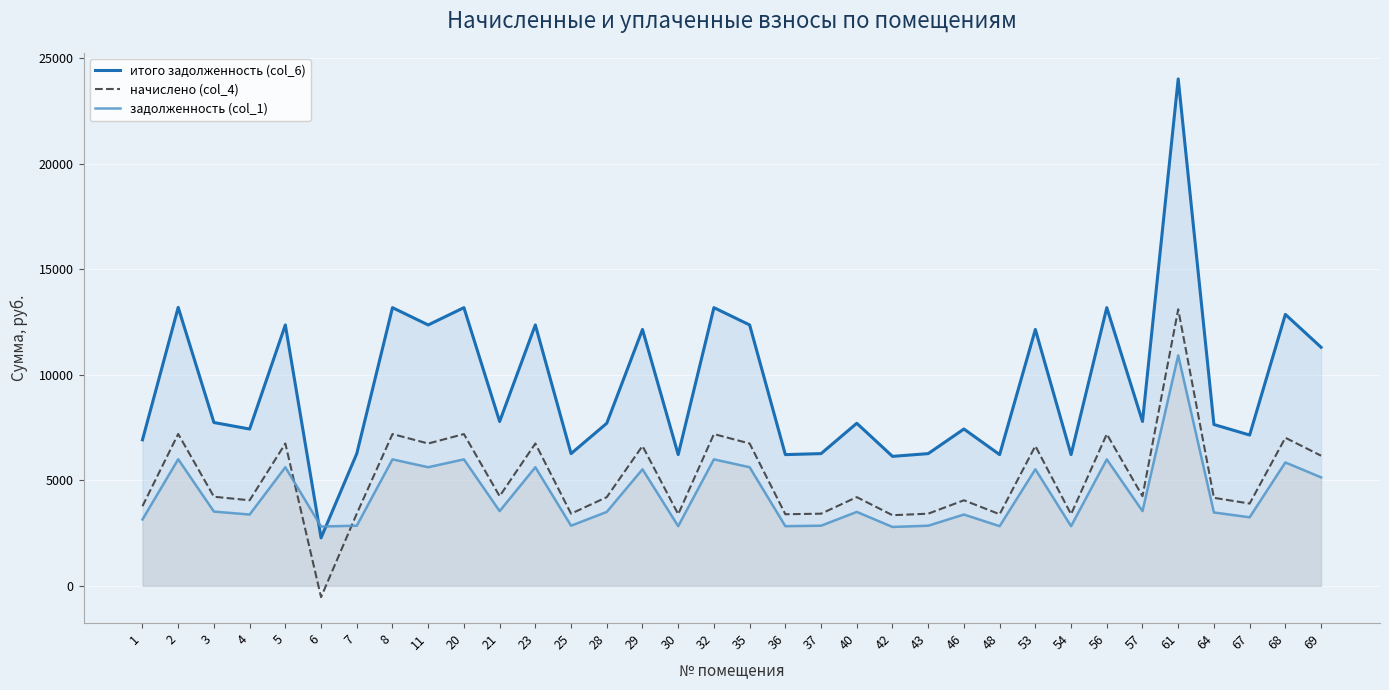

After their last crossing, which series has the higher values: итого задолженность (col_6) or задолженность (col_1)?

итого задолженность (col_6)